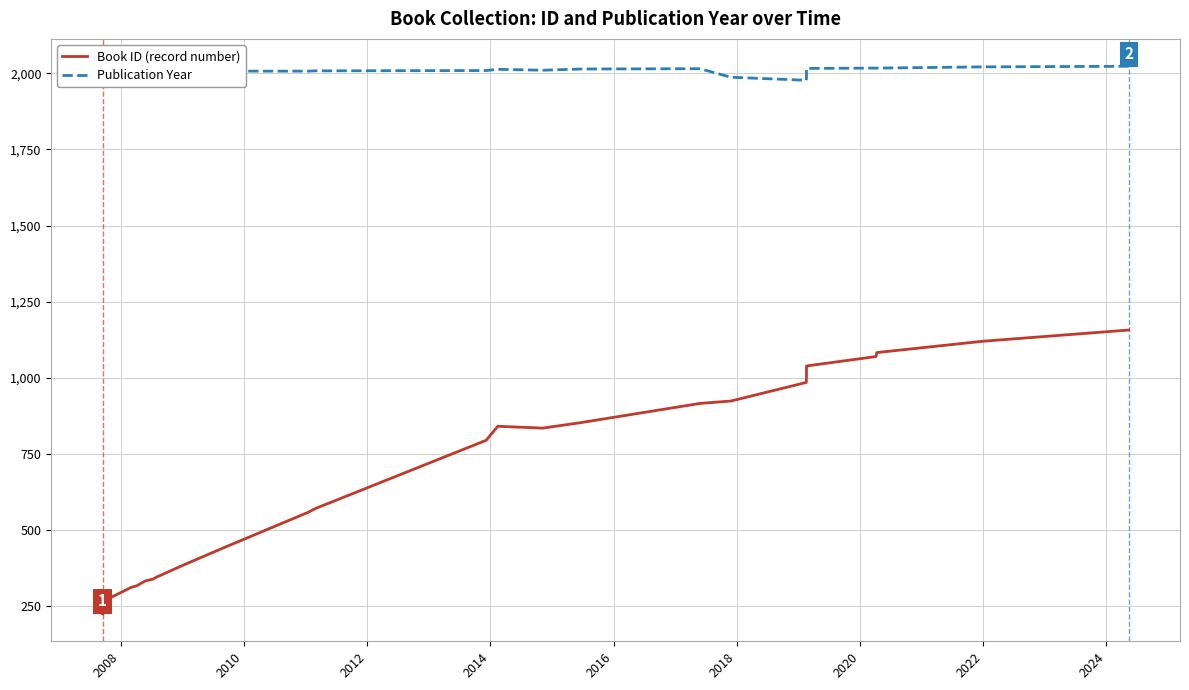

Rank the series by their maximum value, from lowest to highest.

Book ID (record number), Publication Year